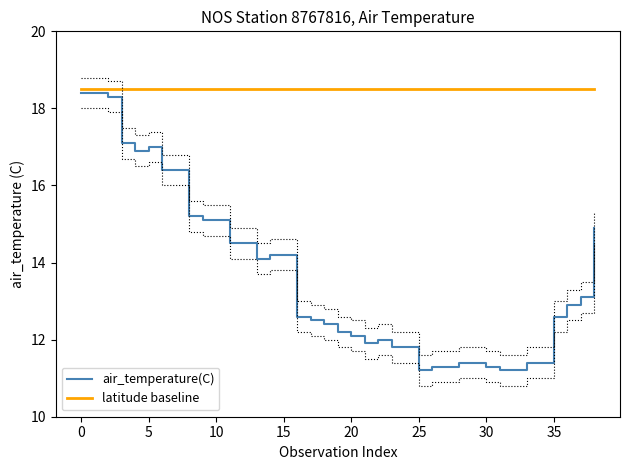

The air_temperature(C) series shows 7.7 at 25. True or false?

False